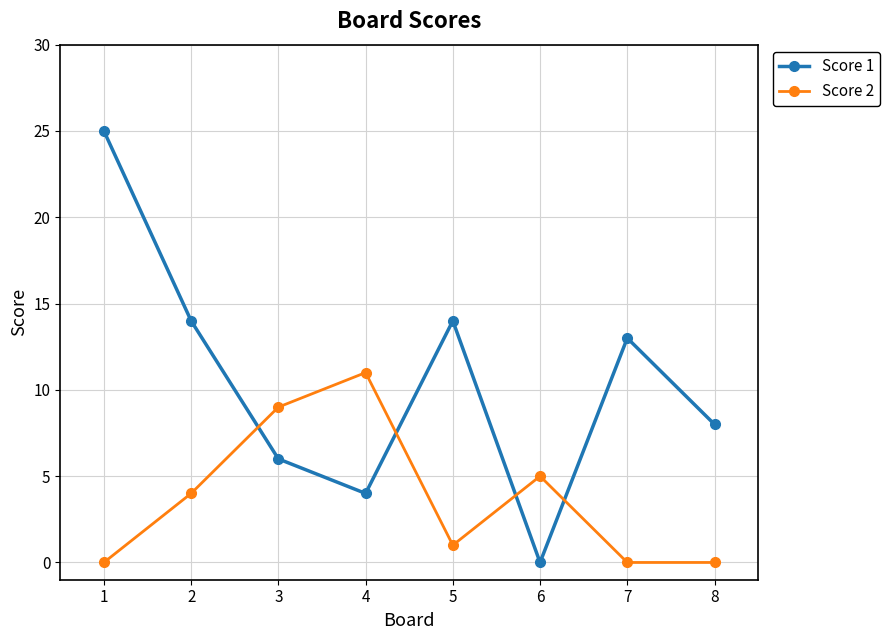

Which series has the widest spread of values?

Score 1